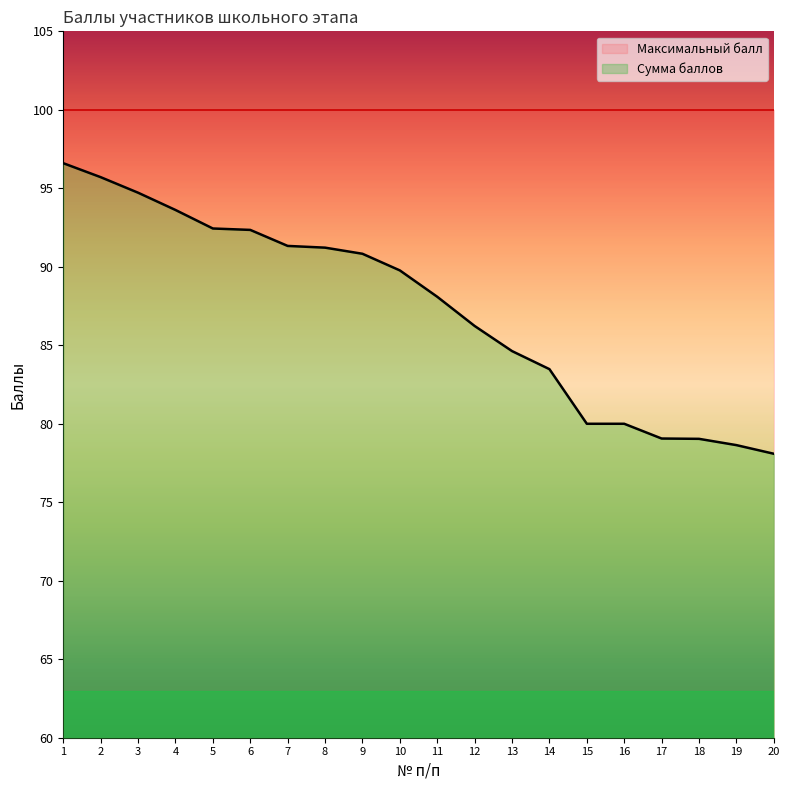

The chart shows a value of 91.2 at 8. True or false?

True